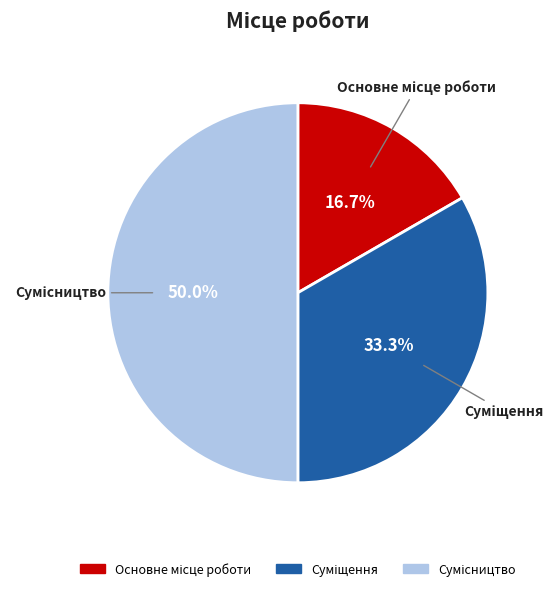

The Сумісництво slice represents 57% of the pie. True or false?

False